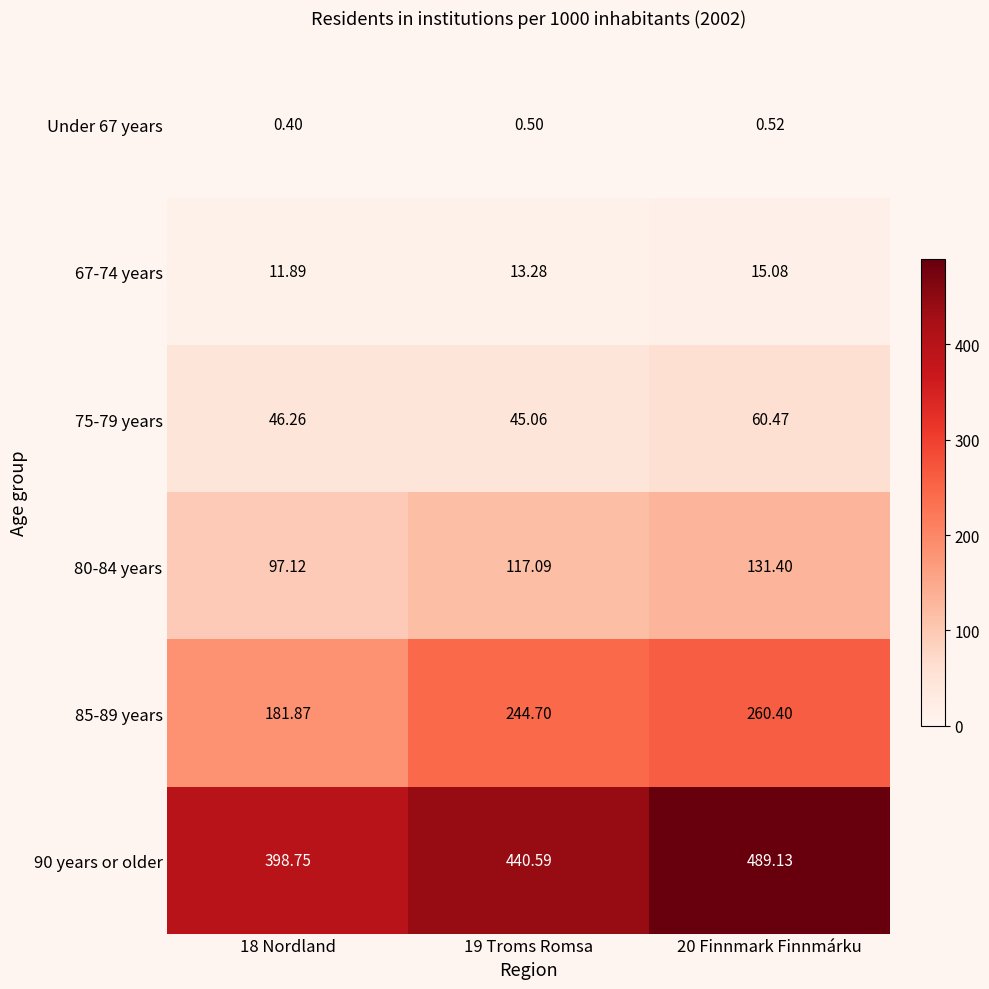

Is the value of 67-74 years at 18 Nordland greater than the value of 75-79 years at 18 Nordland?

No